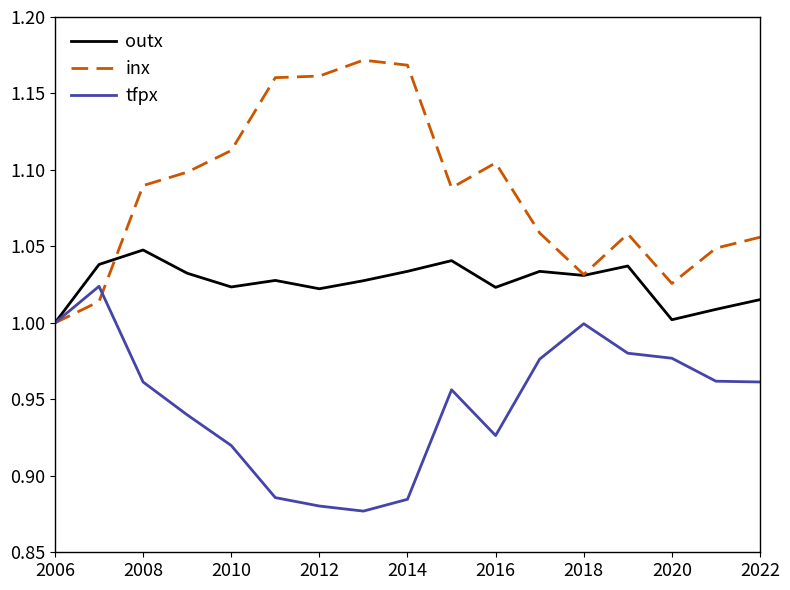

True or false: outx and inx intersect in this chart.

True